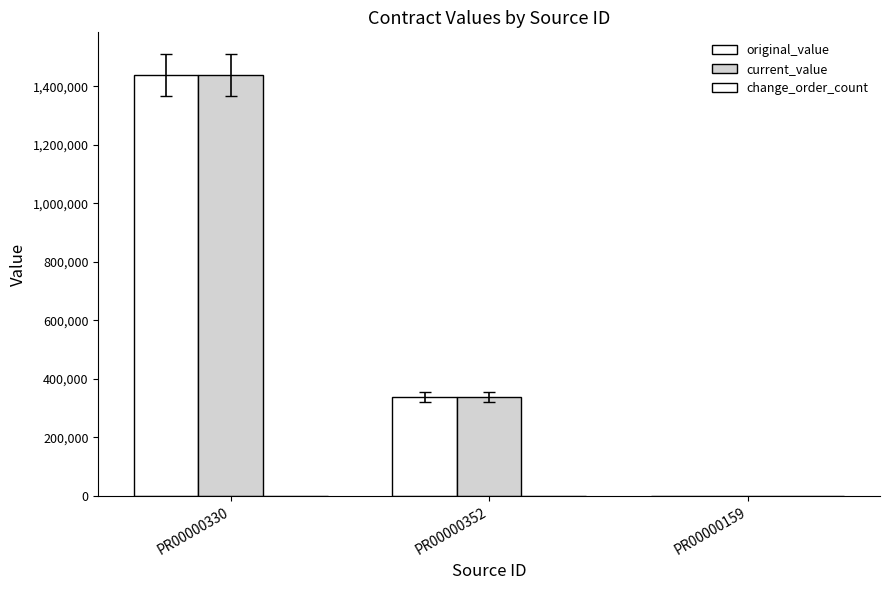

Which has a higher value, PR00000330 or PR00000159?

PR00000330